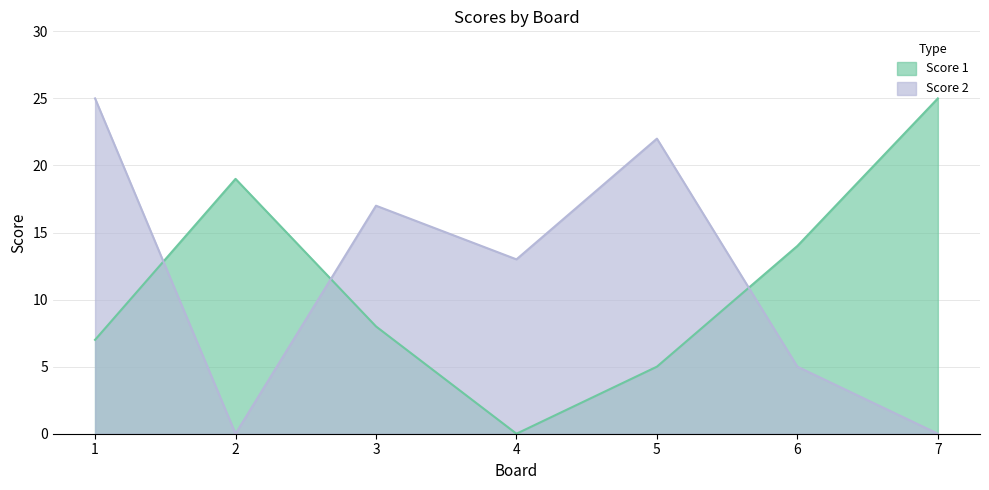

After their last crossing, which series has the higher values: Score 2 or Score 1?

Score 1